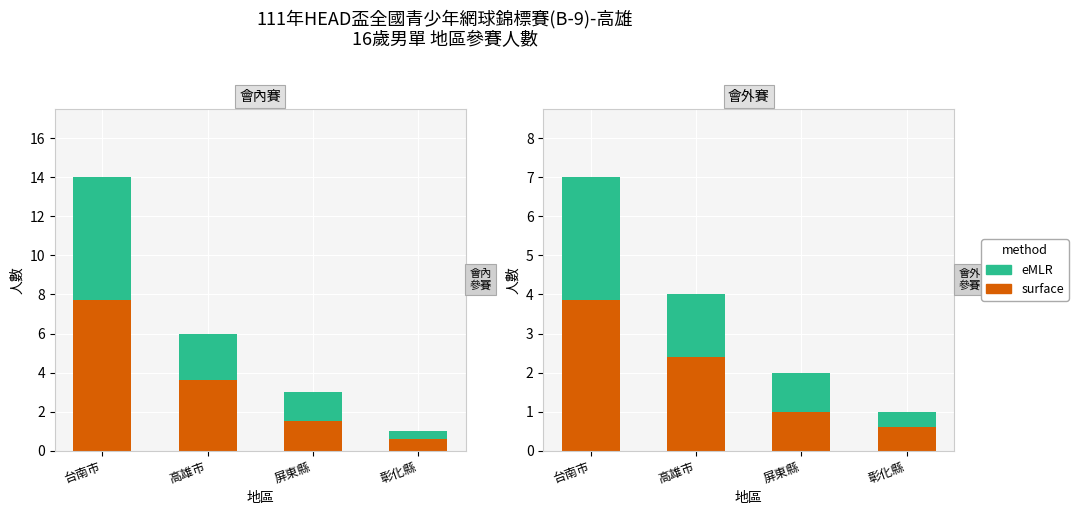

Is the value of surface at 彰化縣 greater than the value of eMLR at 台南市?

No